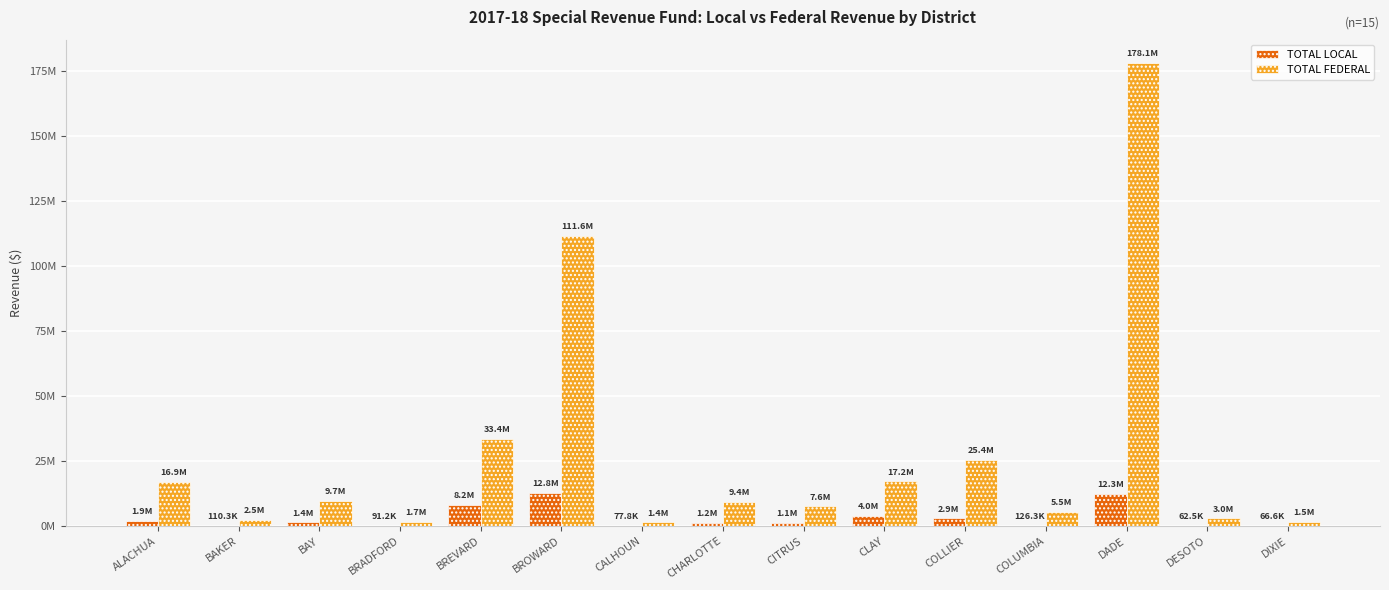

What are all the series names shown in the legend?

TOTAL LOCAL, TOTAL FEDERAL